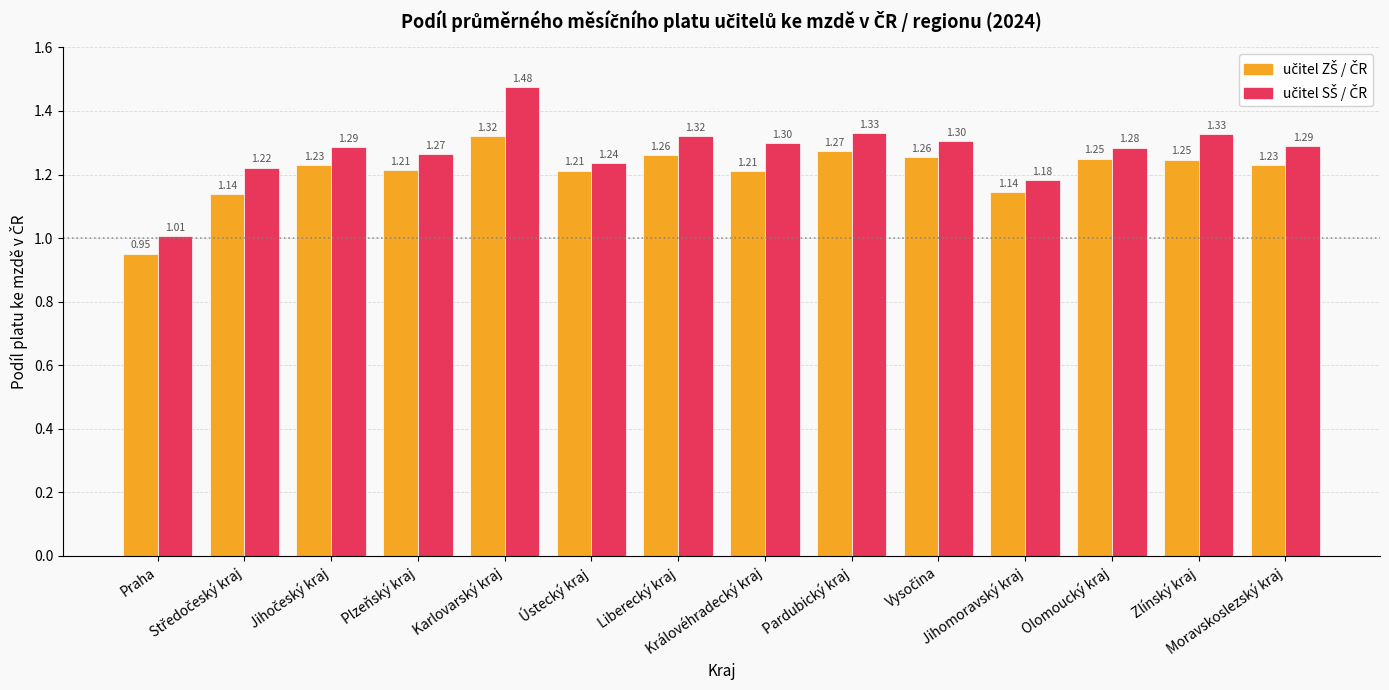

The učitel SŠ / ČR series shows 1.8 at Vysočina. True or false?

False